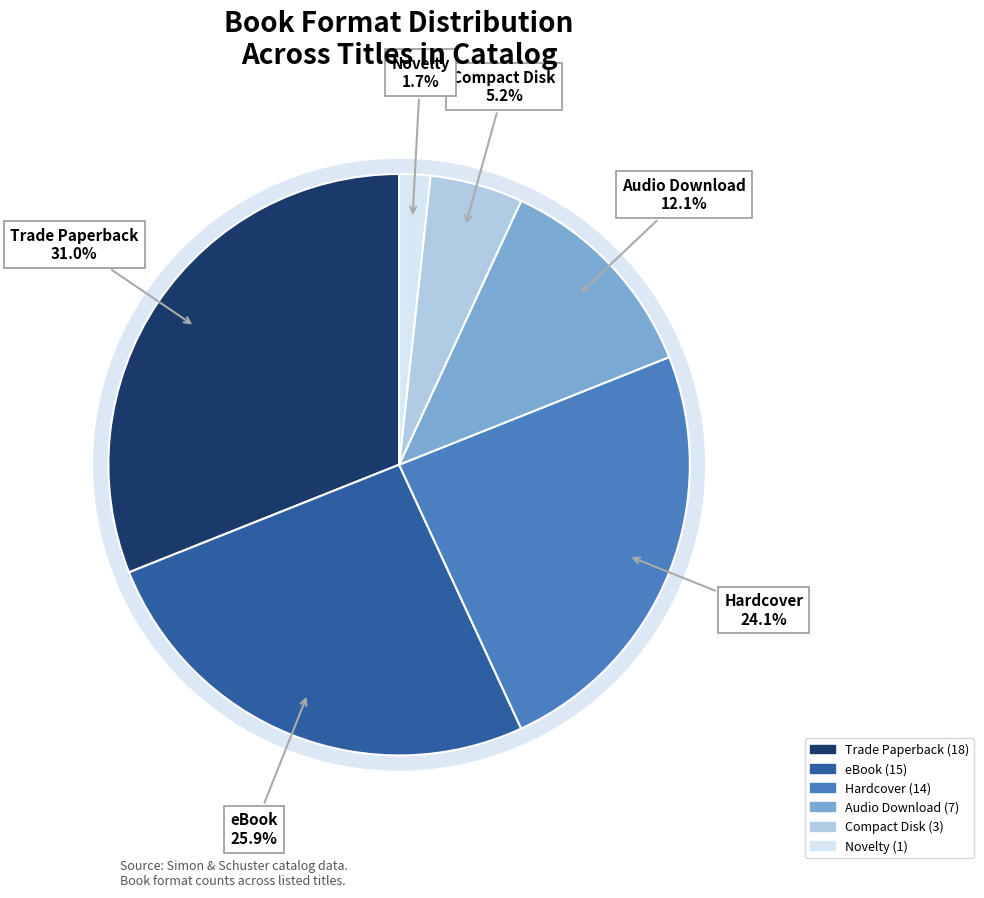

The eBook slice represents 38% of the pie. True or false?

False